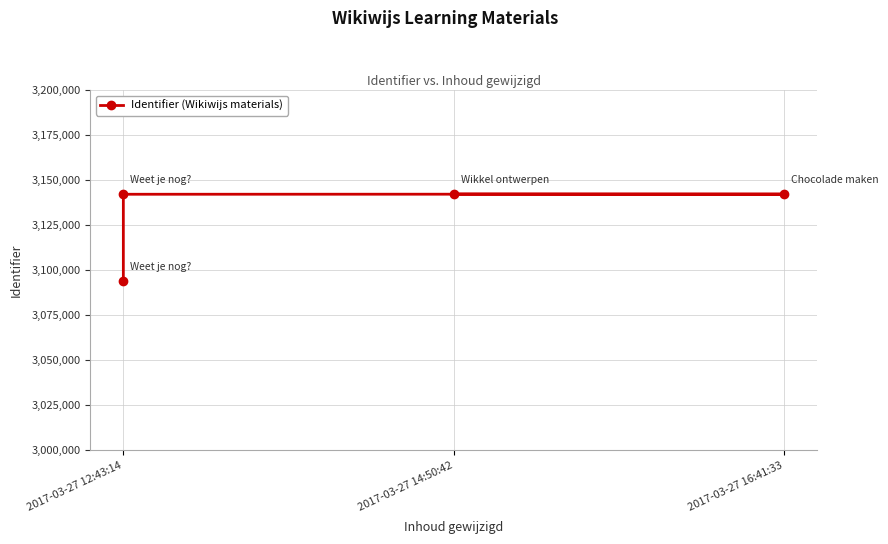

The chart shows a value of 3142232 at 2017-03-27 16:41:33. True or false?

True